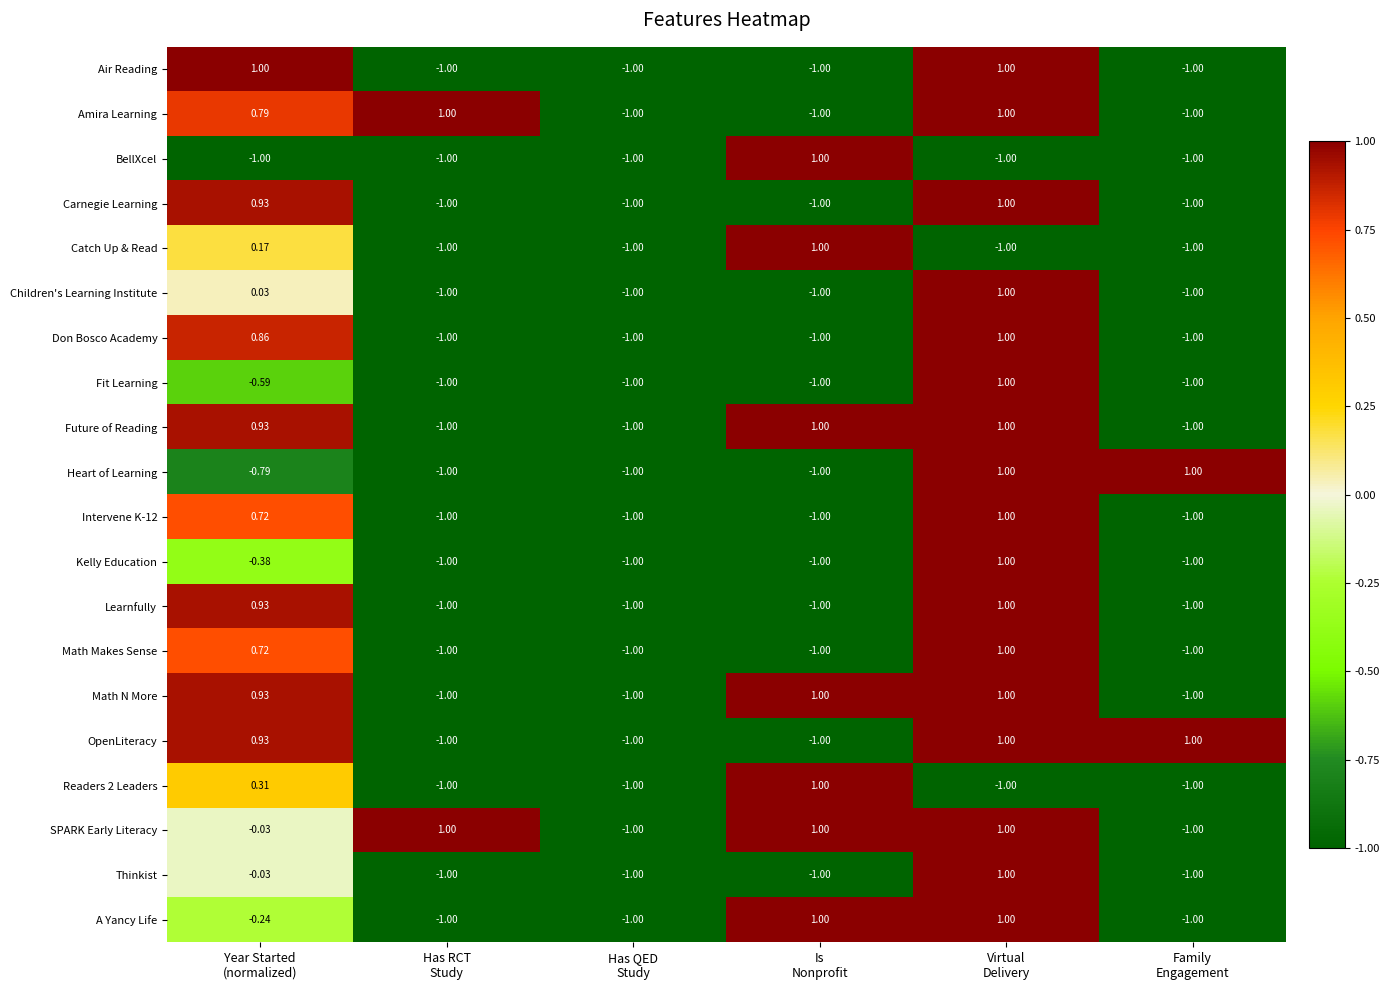

How many values in Air Reading are above zero?

2